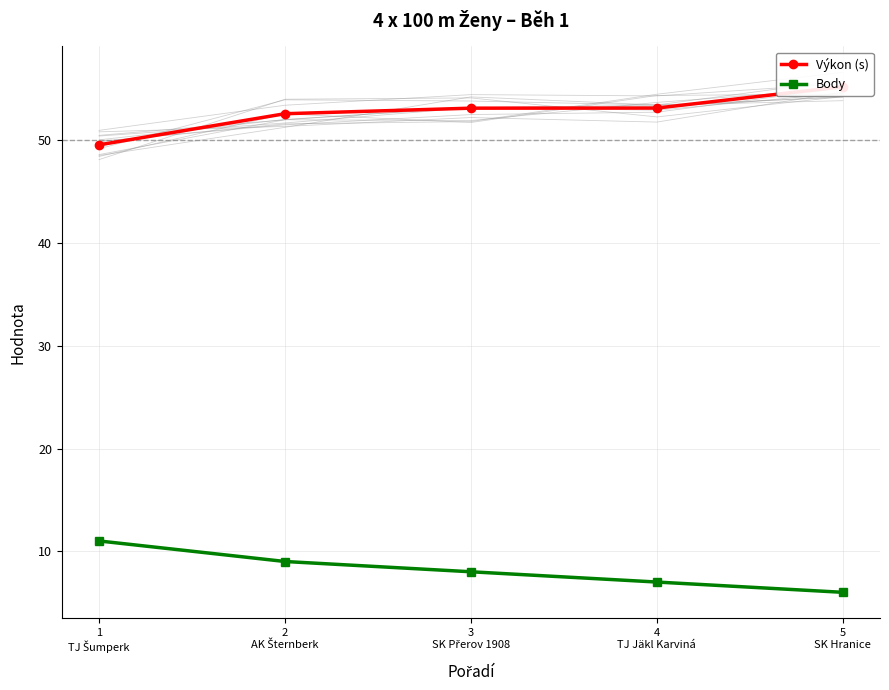

True or false: Výkon (s) has a value of 83.7 at 1
TJ Šumperk.

False